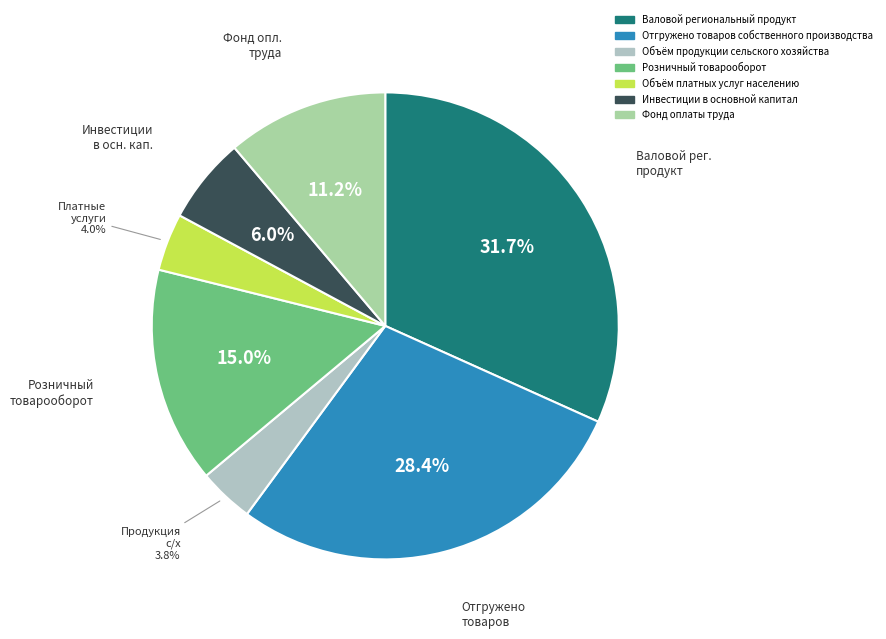

True or false: Валовой региональный продукт accounts for 32% of the total.

True